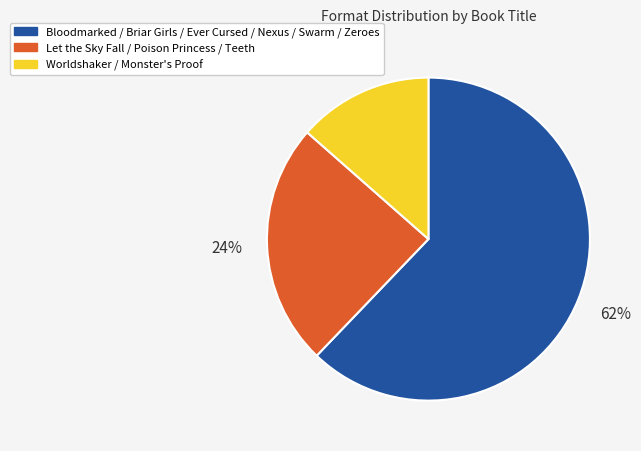

To the nearest percent, what is the average slice percentage?

33%